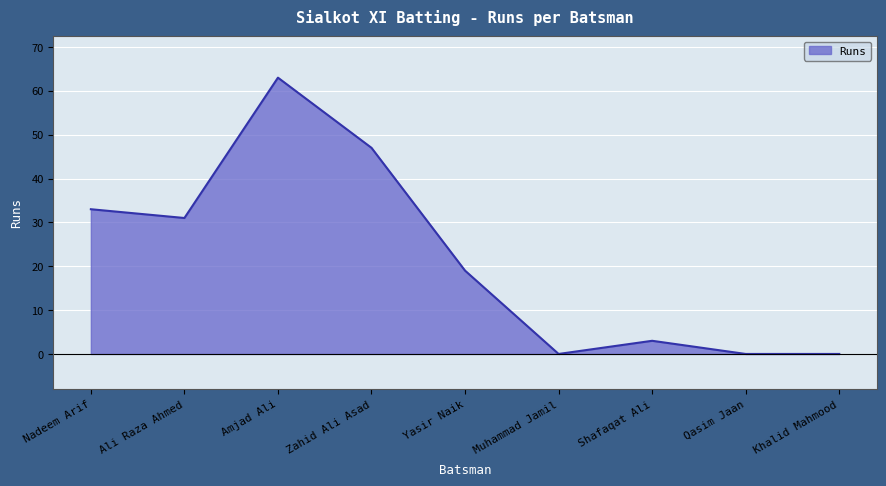

What is the change in value from Nadeem Arif to Zahid Ali Asad?

+14